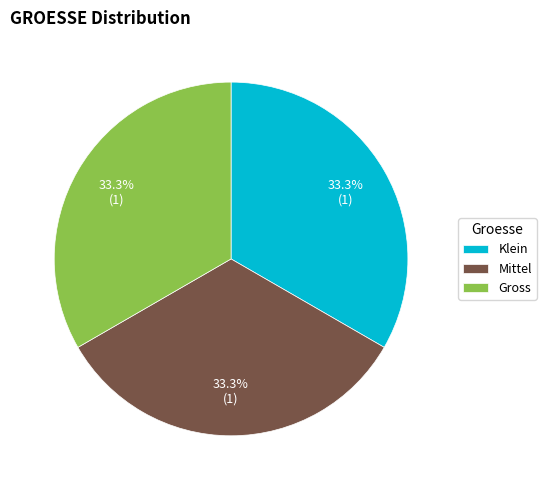

Is Klein the majority of the pie?

No